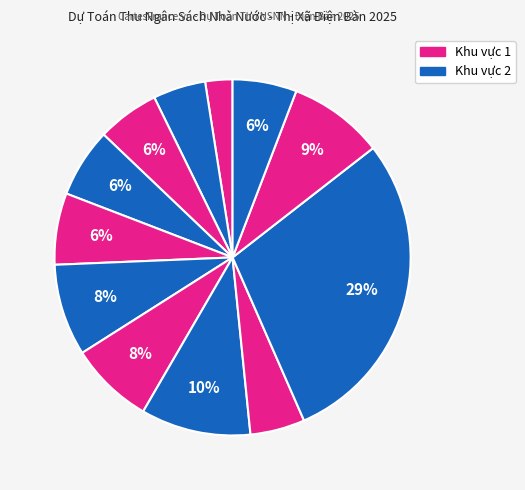

How many slices are in this pie chart?

12